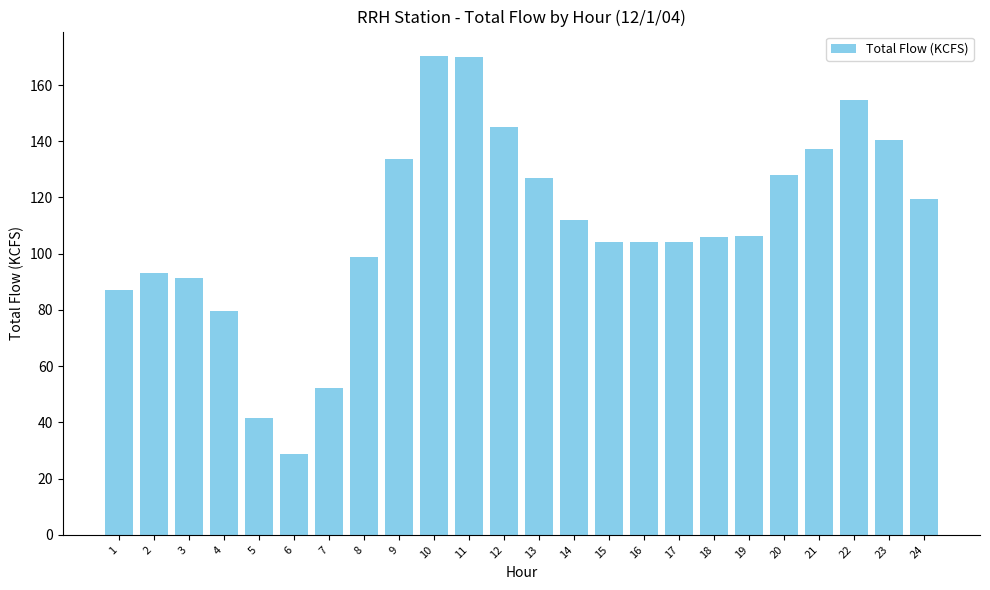

What is the maximum value shown in the chart?

170.5